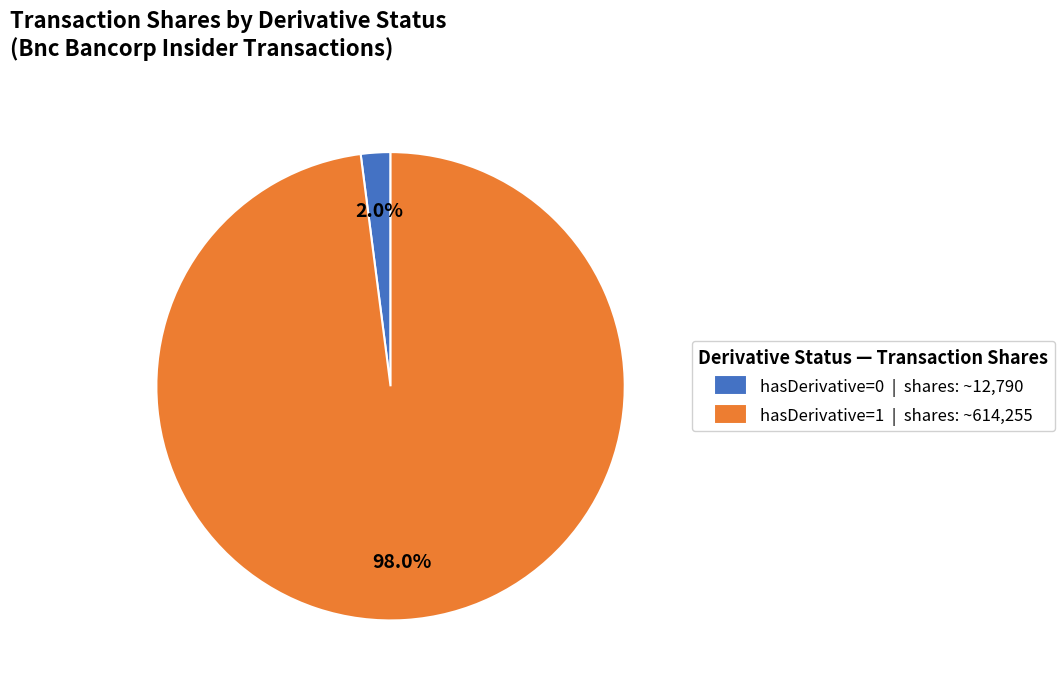

Which has a higher value, hasDerivative=0 | shares: ~12,790 or hasDerivative=1 | shares: ~614,255?

hasDerivative=1 | shares: ~614,255